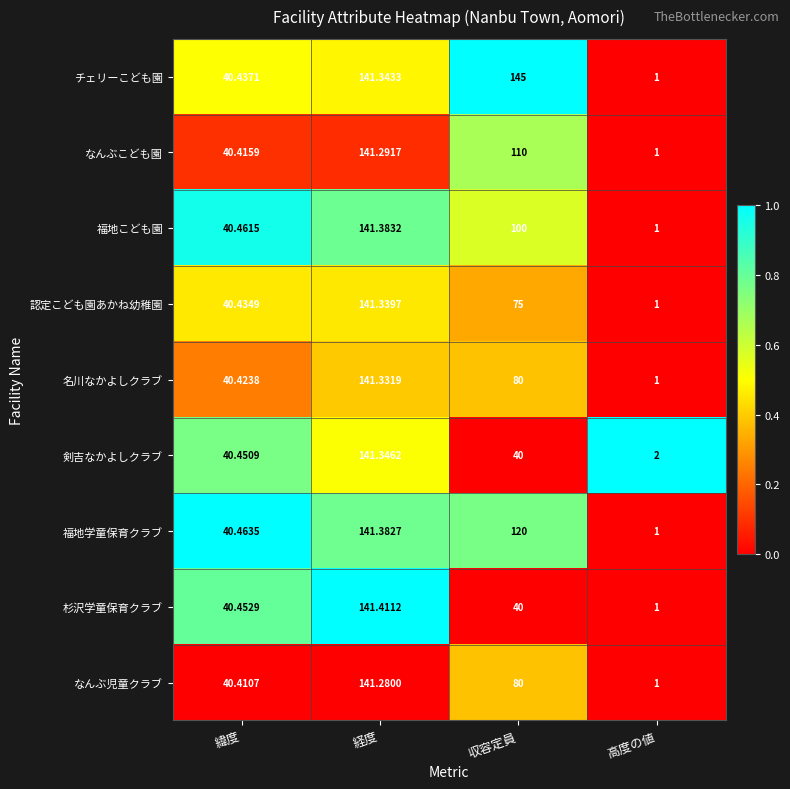

Is the value of 福地こども園 at 収容定員 greater than the value of 認定こども園あかね幼稚園 at 高度の値?

Yes